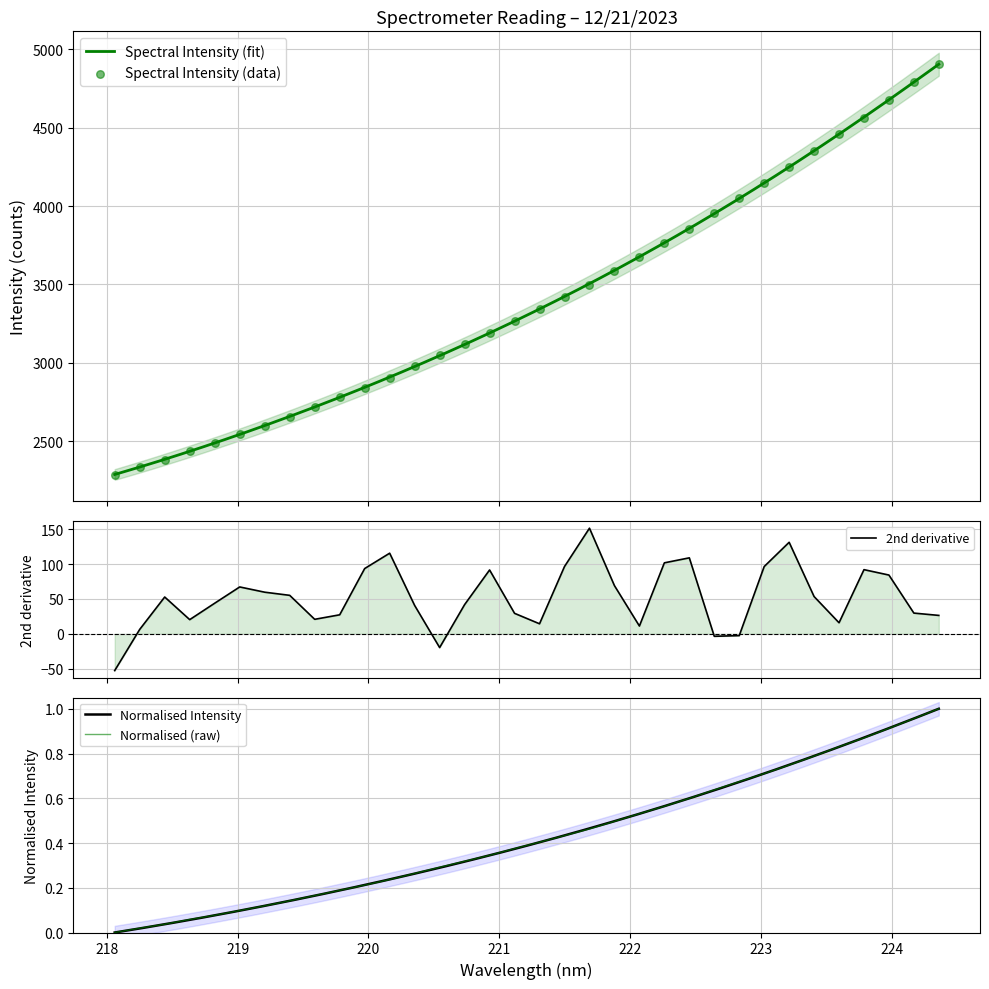

What is the highest value of the Spectral Intensity (fit) series?

4905.6